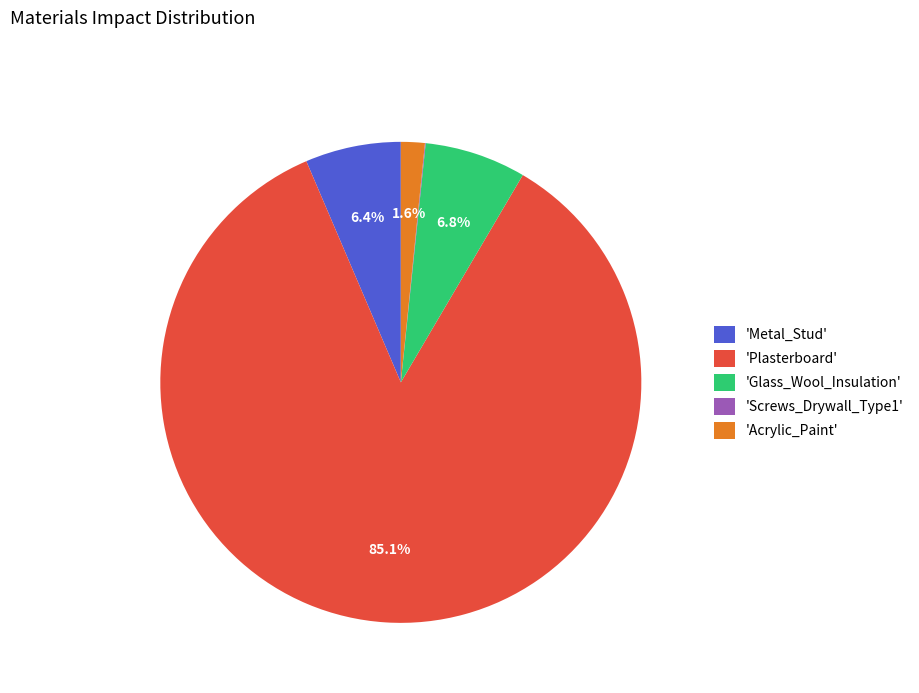

What is the largest slice in the pie chart?

'Plasterboard'